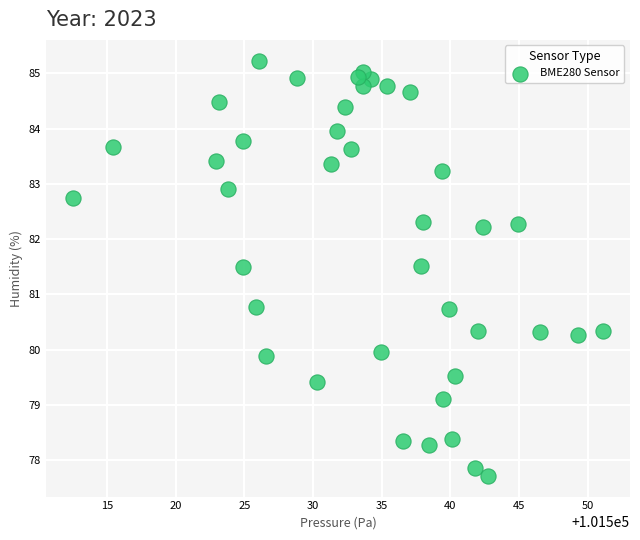

What is the range of X values (max minus min)?

38.7